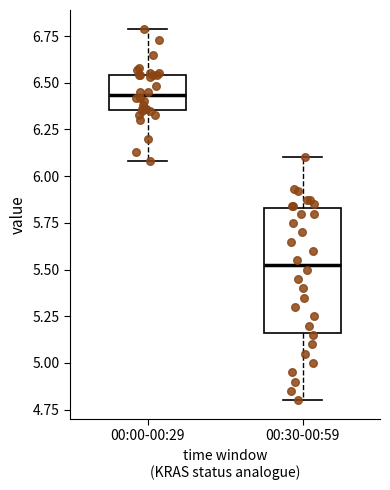

Reading left to right, transcribe this box plot: for each box, give where its median line is, the range the box spans, and where its two whiskers end, as read against the y-axis. The values are not printed on the chart, so give them approximately, as read against the axis.

00:00-00:29: median 6.45, box 6.35 to 6.55, whiskers 6.10 to 6.80
00:30-00:59: median 5.55, box 5.15 to 5.85, whiskers 4.80 to 6.10